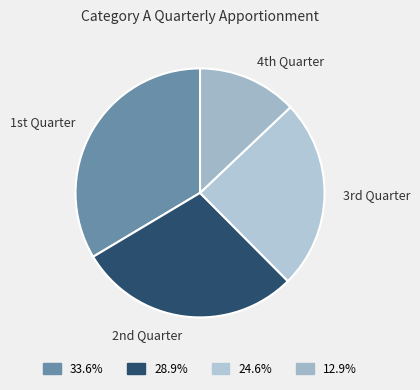

How many slices are in this pie chart?

4